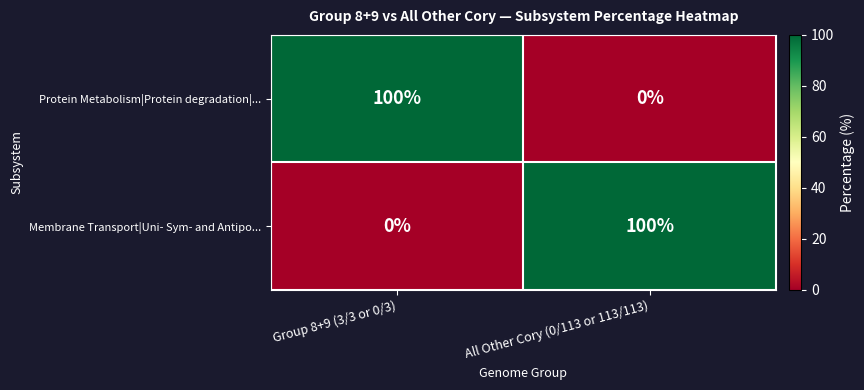

List the labels in order of Membrane Transport|Uni- Sym- and Antipo... value, largest first.

All Other Cory (0/113 or 113/113), Group 8+9 (3/3 or 0/3)